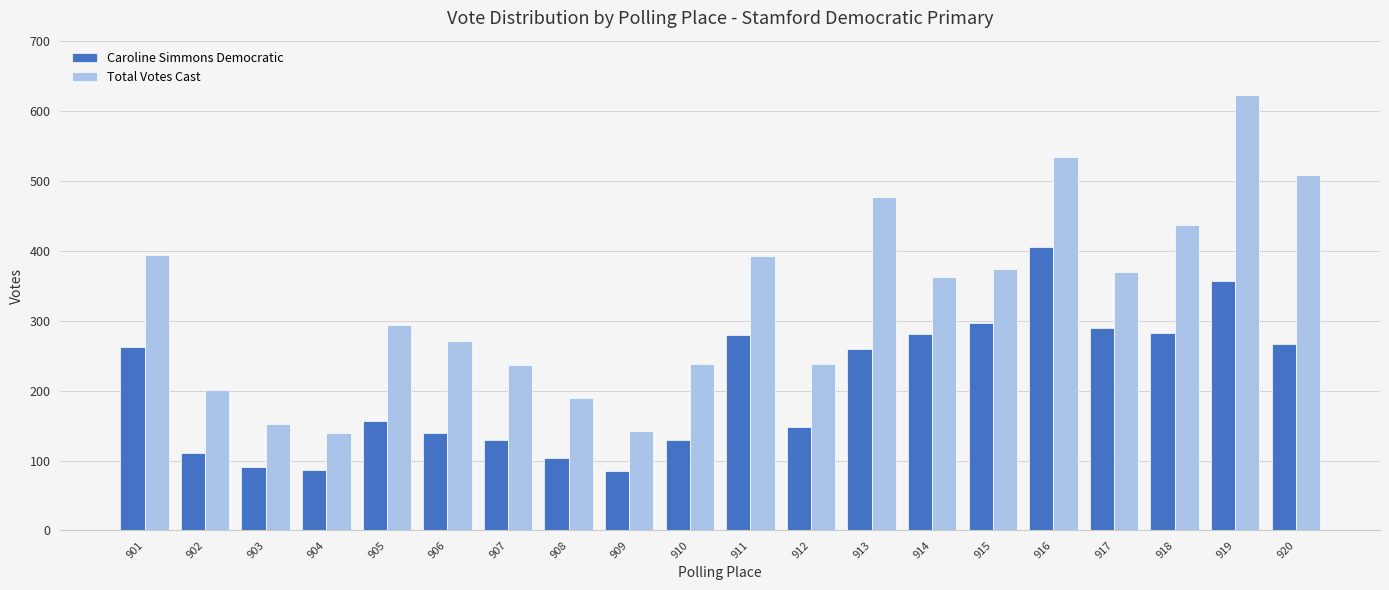

What is the greatest value displayed?

623